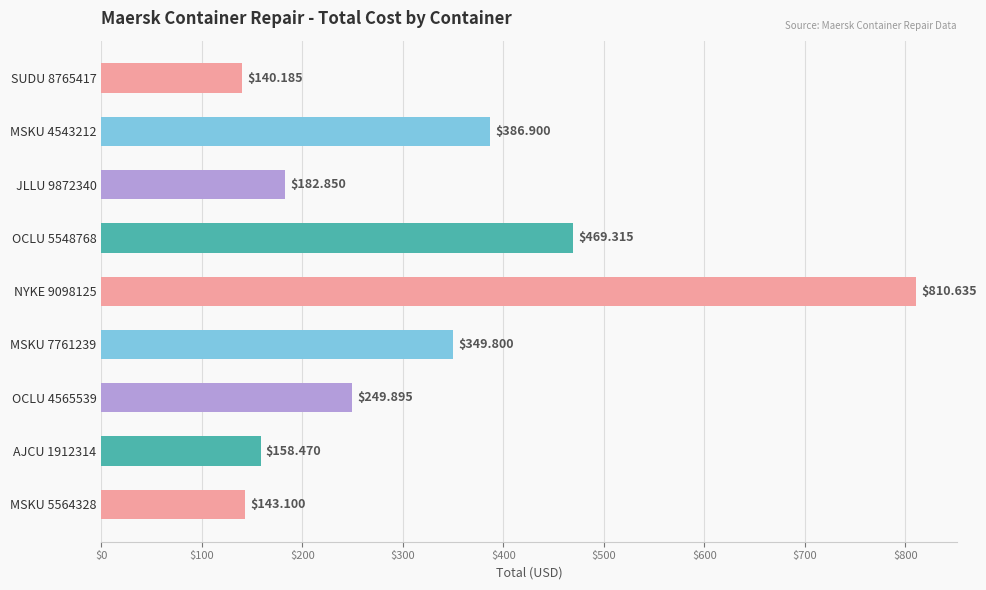

List the labels in order of value, smallest first.

SUDU 8765417, MSKU 5564328, AJCU 1912314, JLLU 9872340, OCLU 4565539, MSKU 7761239, MSKU 4543212, OCLU 5548768, NYKE 9098125